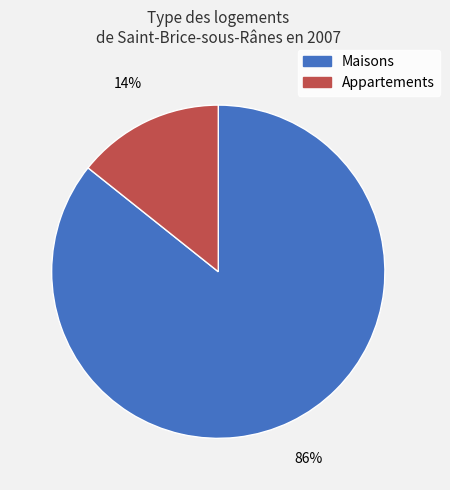

Does any single category account for the majority?

Yes